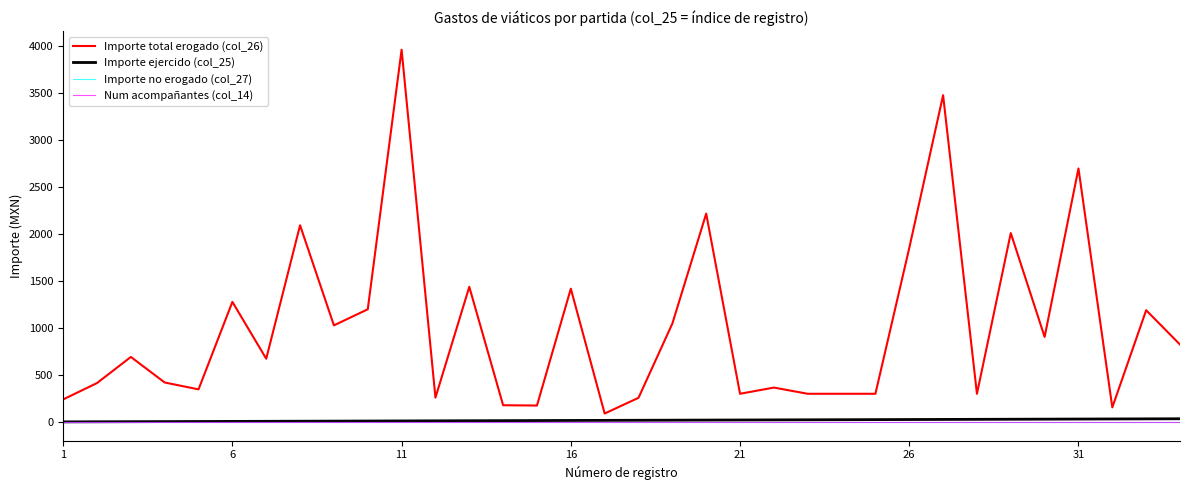

What is the difference between the second highest and second lowest values in the Importe ejercido (col_25) series?

31.0